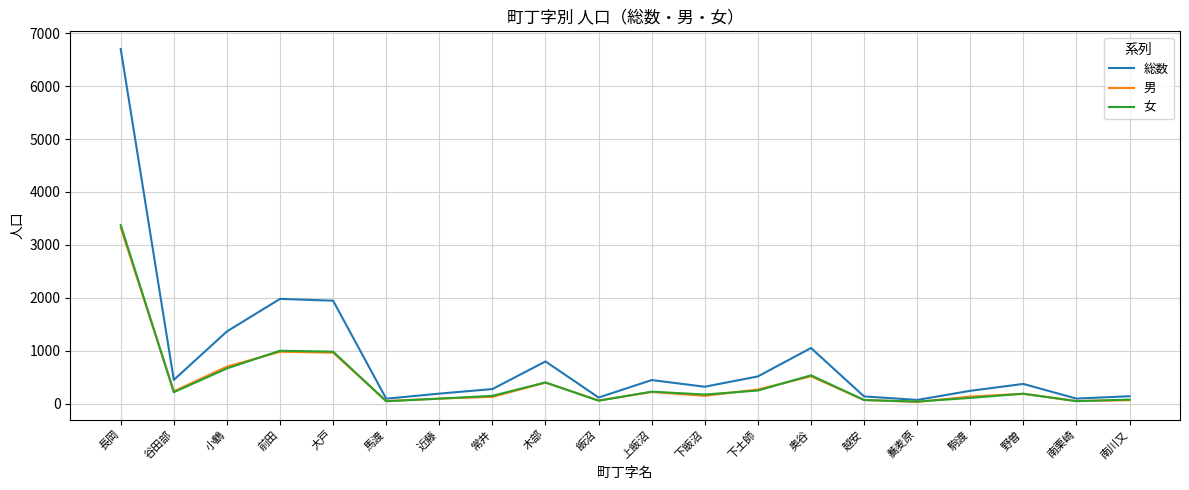

What position from the left is 下飯沼?

12